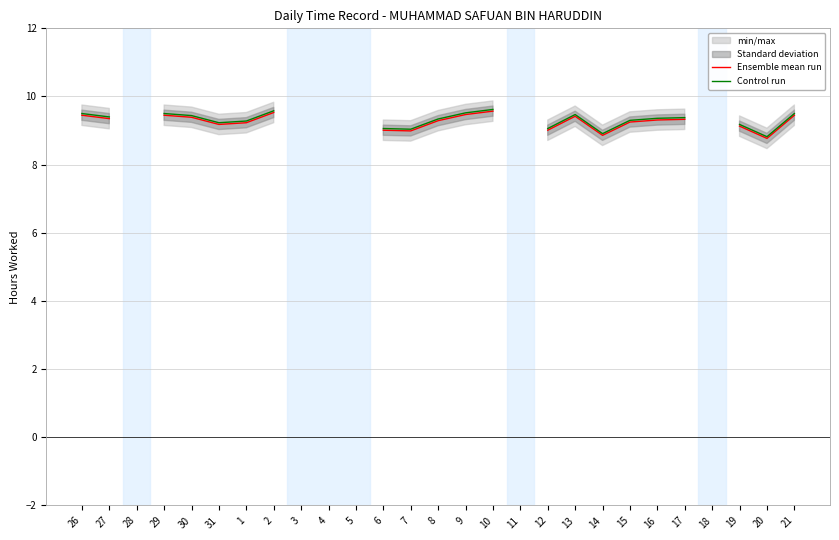

Between 10 and 14, which is larger?

10